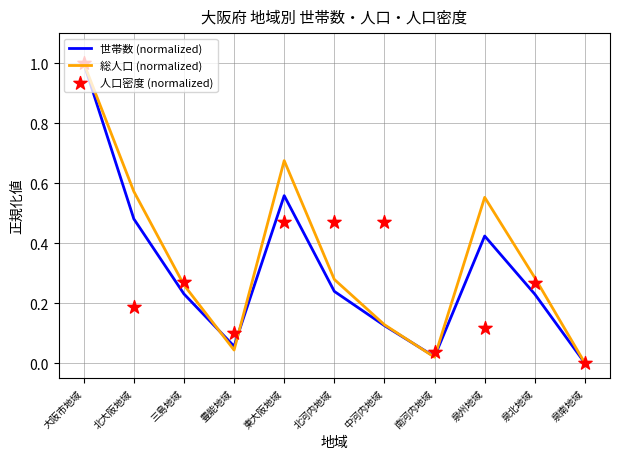

What are all the series names shown in the legend?

世帯数 (normalized), 総人口 (normalized), 人口密度 (normalized)